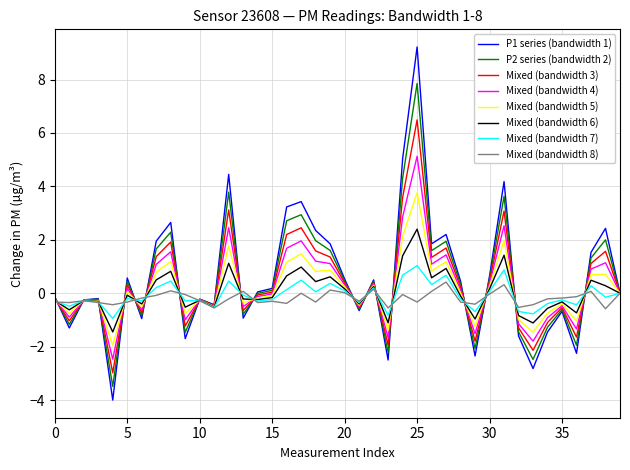

Rank the series by their maximum value, from highest to lowest.

P1 series (bandwidth 1), P2 series (bandwidth 2), Mixed (bandwidth 3), Mixed (bandwidth 4), Mixed (bandwidth 5), Mixed (bandwidth 6), Mixed (bandwidth 7), Mixed (bandwidth 8)